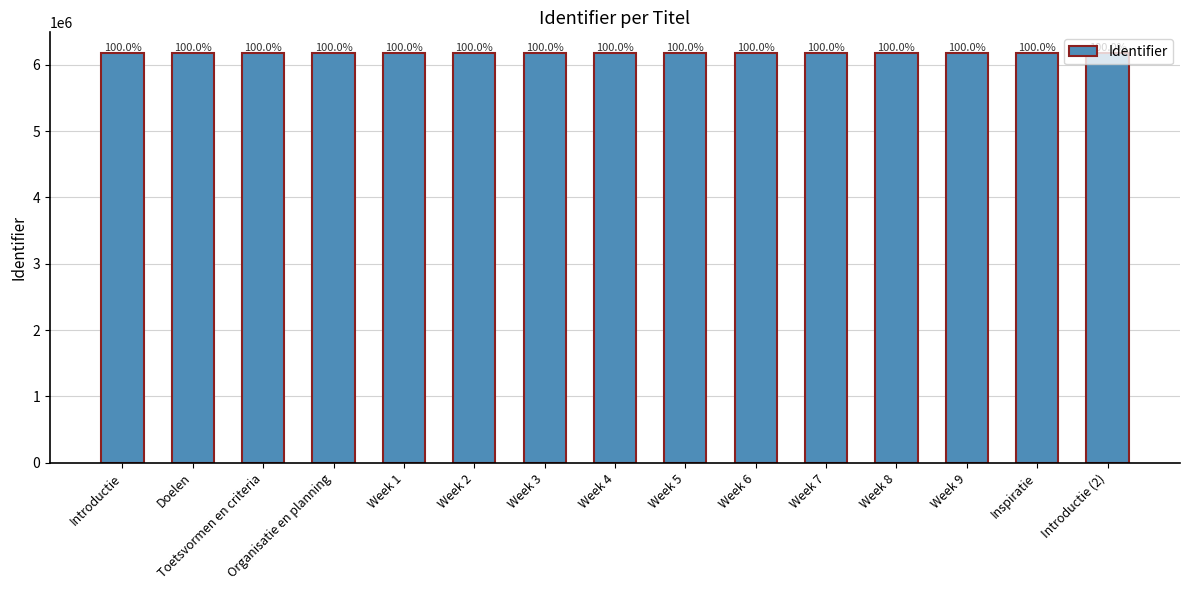

What is the sum of the values at Week 6 and Week 1?

12358226